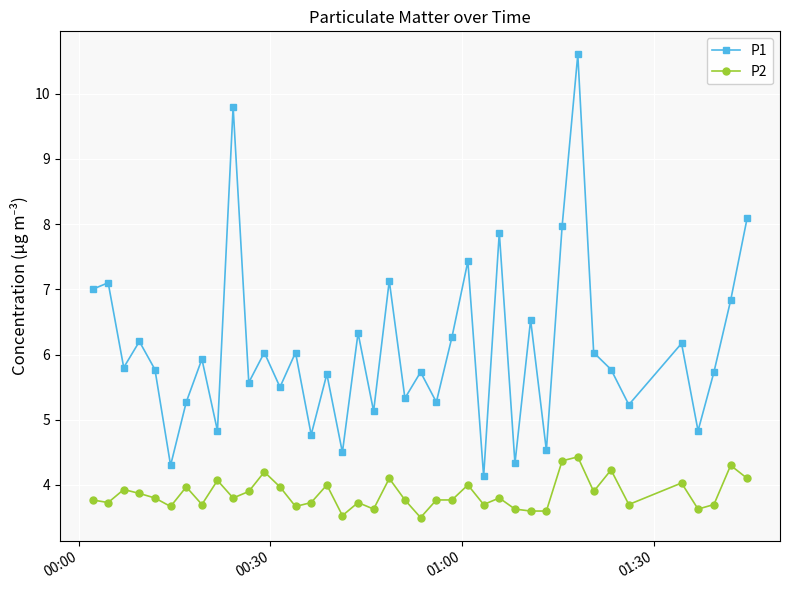

True or false: P2 and P1 cross at least once.

False